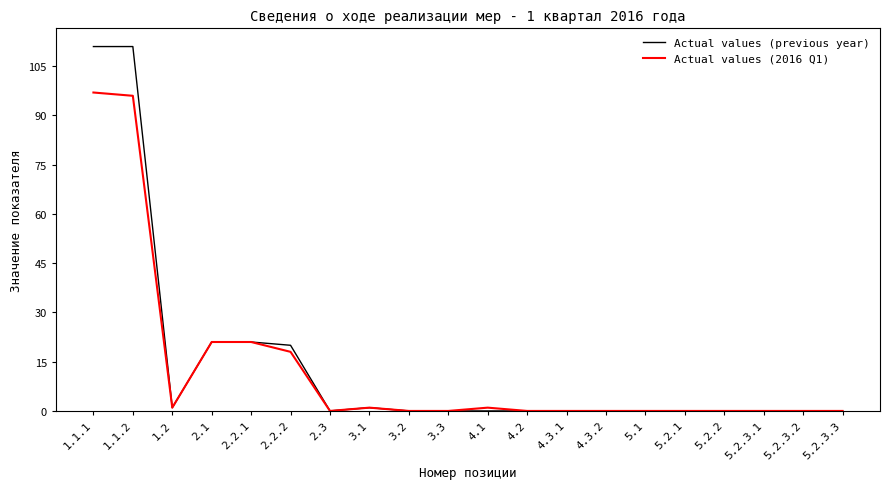

What are all the series names shown in the legend?

Actual values (previous year), Actual values (2016 Q1)